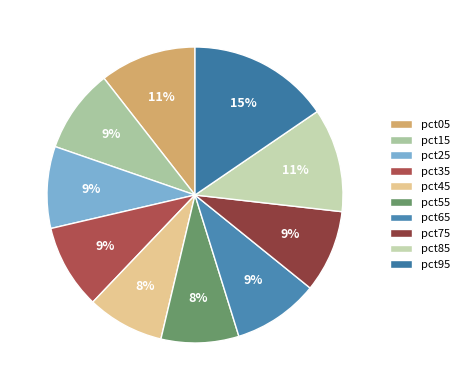

Which slice is the largest?

pct95